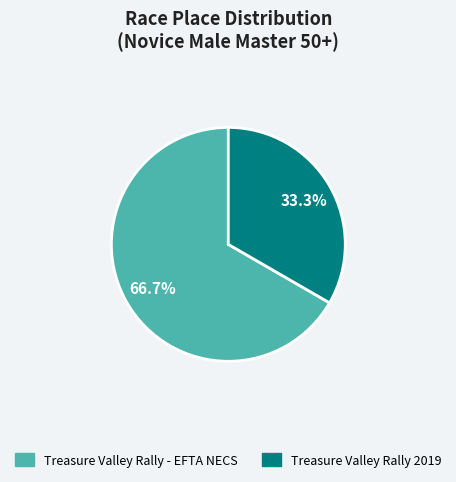

What is the ratio of the value at Treasure Valley Rally 2019 to the value at Treasure Valley Rally - EFTA NECS?

0.5